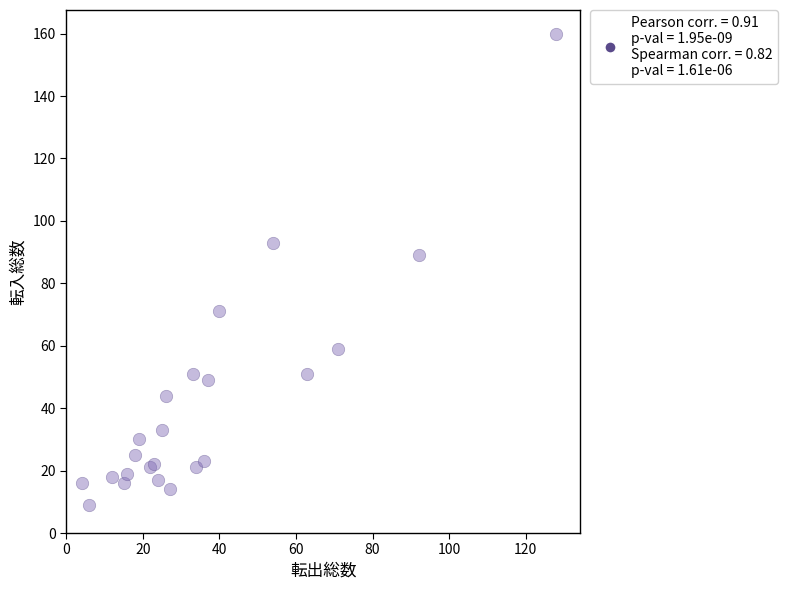

What Y value in the scatter plot is closest to 84?

89